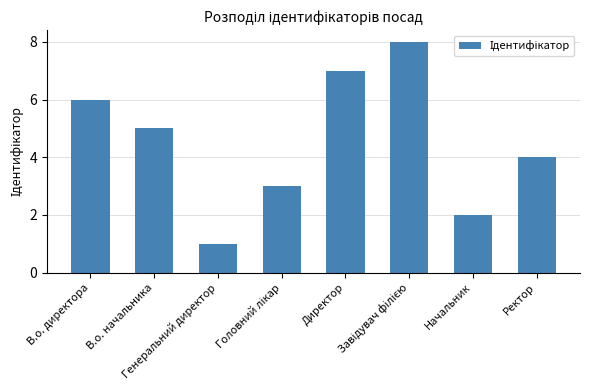

At which category does the chart reach its minimum across all series?

Генеральний директор